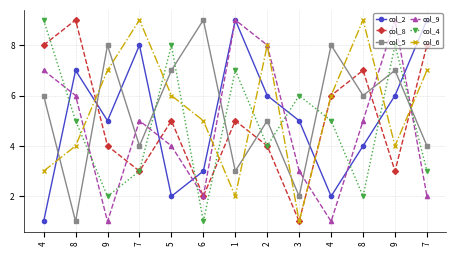

How many lines are shown in the chart?

6